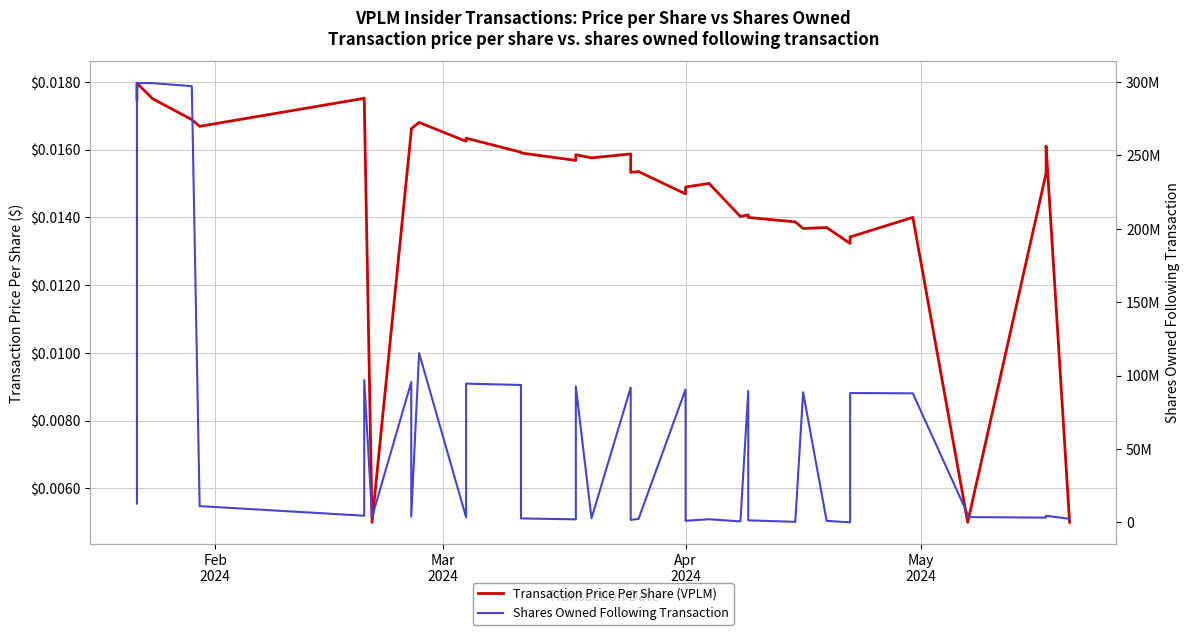

At which category is the sum across all series the highest?

Mar
2024